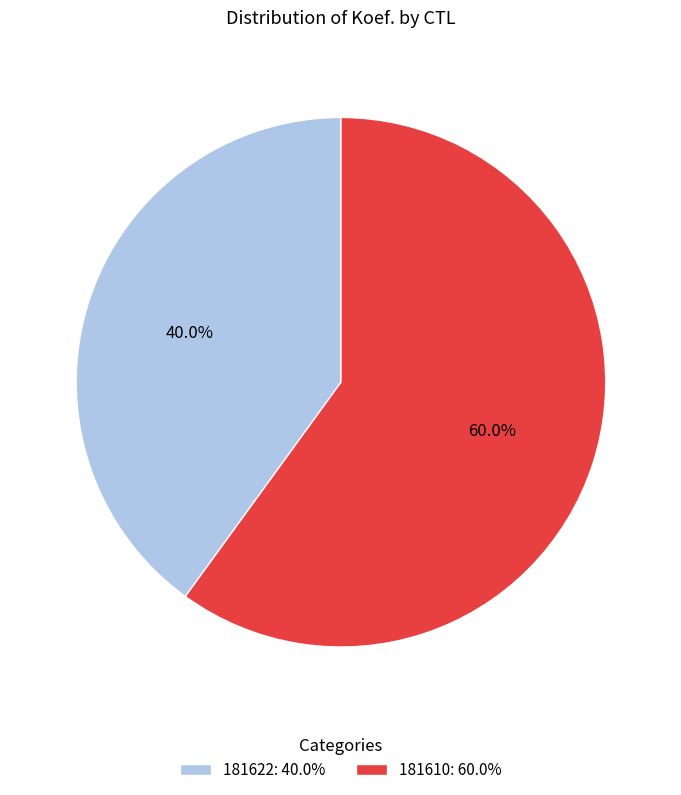

Which has a higher value, 181622: 40.0% or 181610: 60.0%?

181610: 60.0%